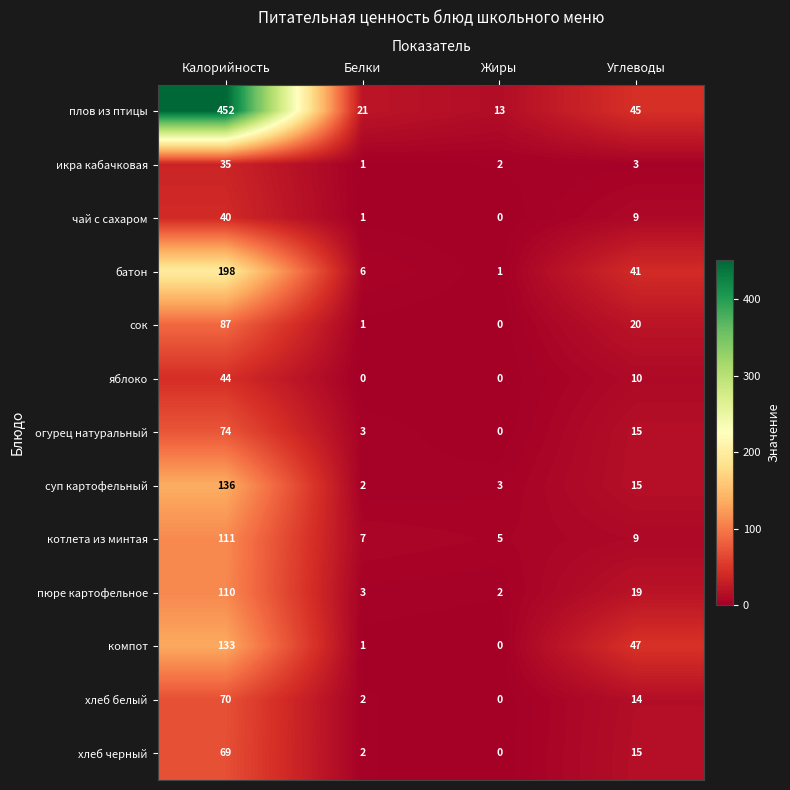

Rank the series by their maximum value, from highest to lowest.

плов из птицы, батон, суп картофельный, компот, котлета из минтая, пюре картофельное, сок, огурец натуральный, хлеб белый, хлеб черный, яблоко, чай с сахаром, икра кабачковая